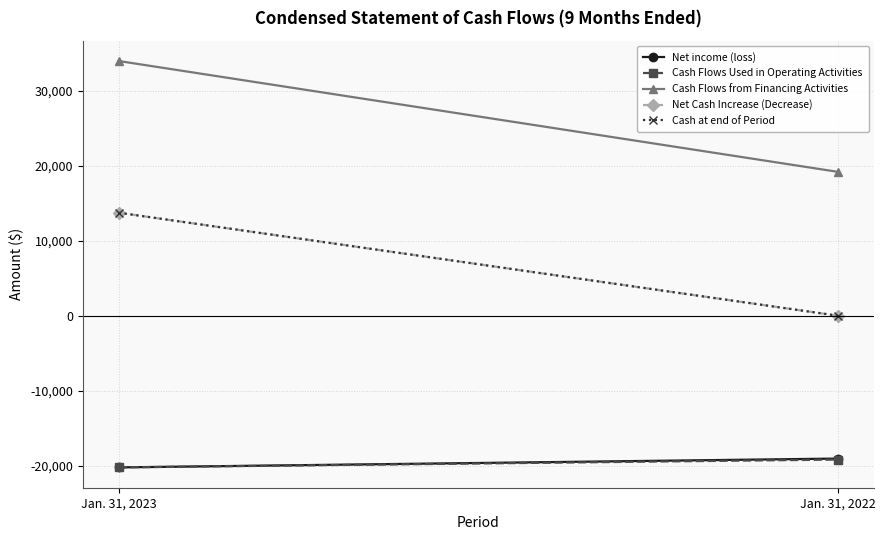

At how many categories does at least one series exceed -15533?

2